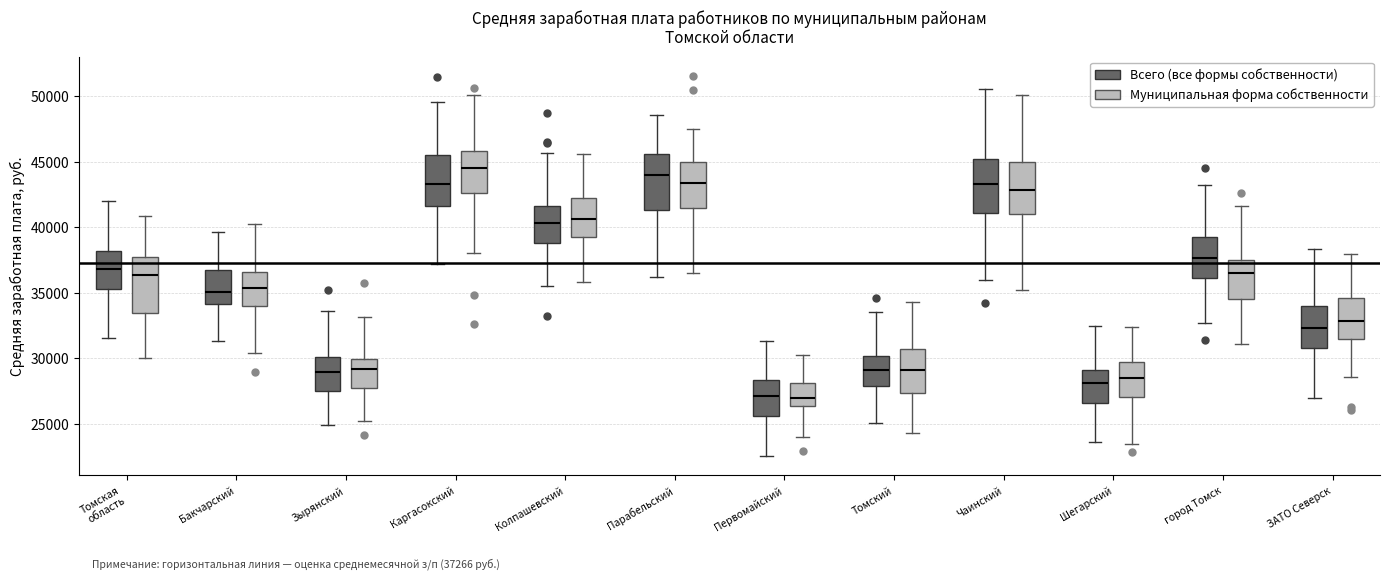

Which box's median line is the highest?

Каргасокский (Муниципальная форма собственности)